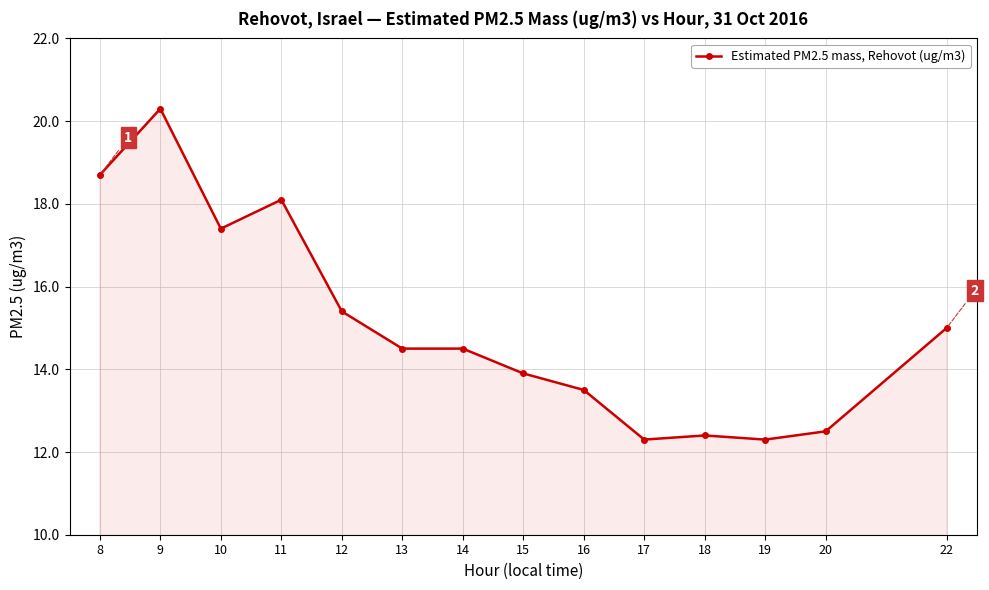

Is it true that the value at 16 is 17.6?

False